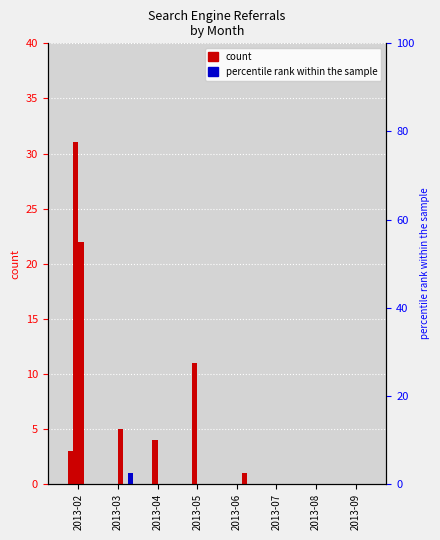

Reading left to right, what are all the values shown in this chart?

Mail.ru: 0	0	0	0	0	0	0	0
Yandex: 3	0	0	0	0	0	0	0
Rambler: 31	0	4	11	0	0	0	0
Ukr.net: 22	5	0	0	0	0	0	0
Google: 0	0	0	0	1	0	0	0
Yahoo!: 0	1	0	0	0	0	0	0